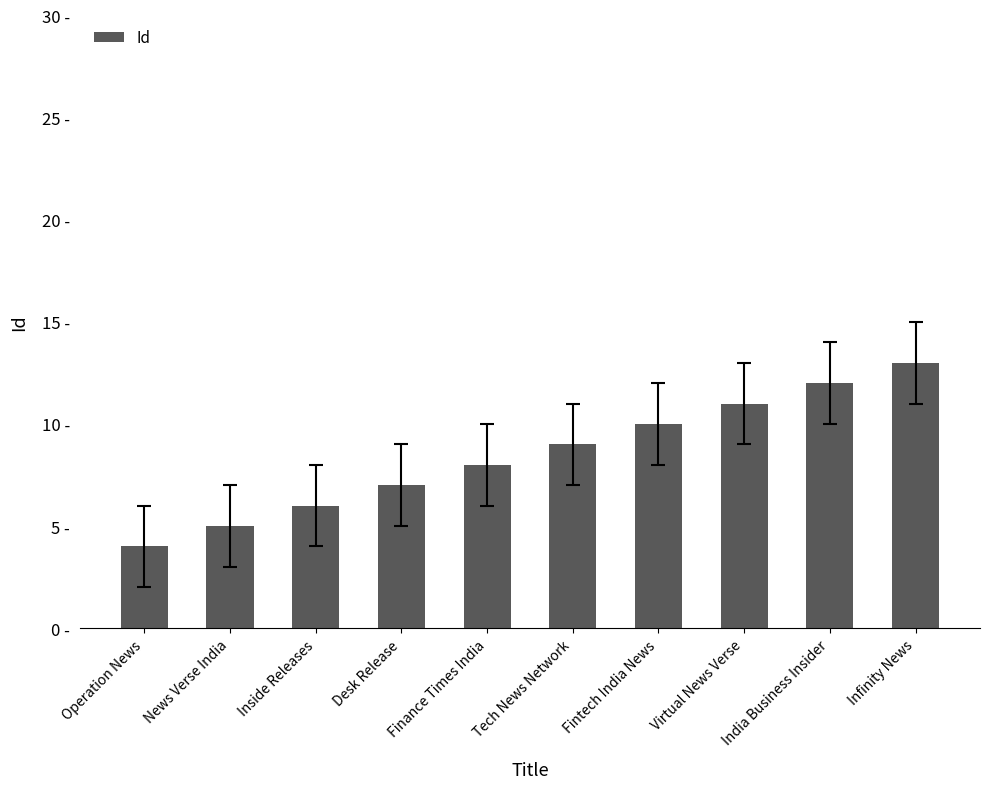

Read the value at Virtual News Verse.

11